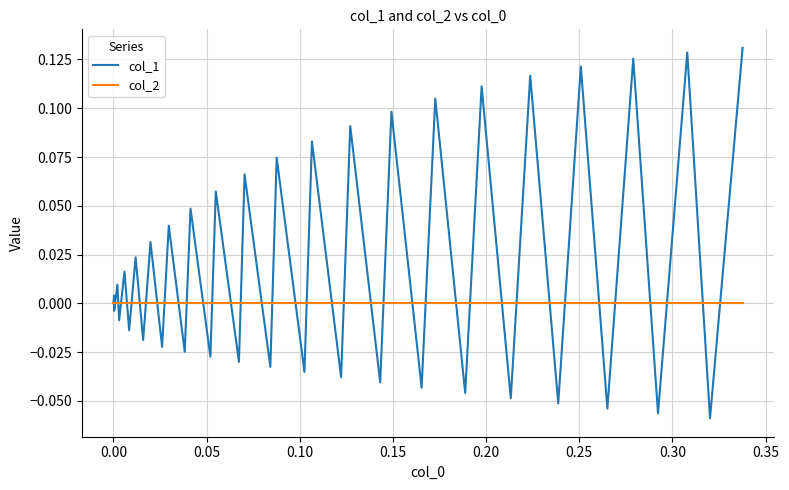

Rank the series by their average value, from highest to lowest.

col_1, col_2